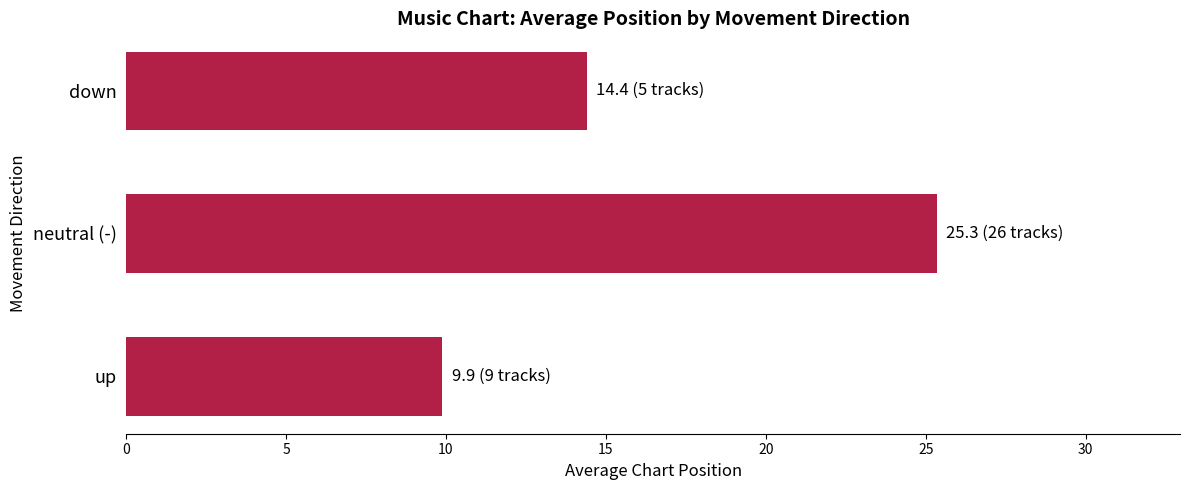

The value at up is 6.9. True or false?

False